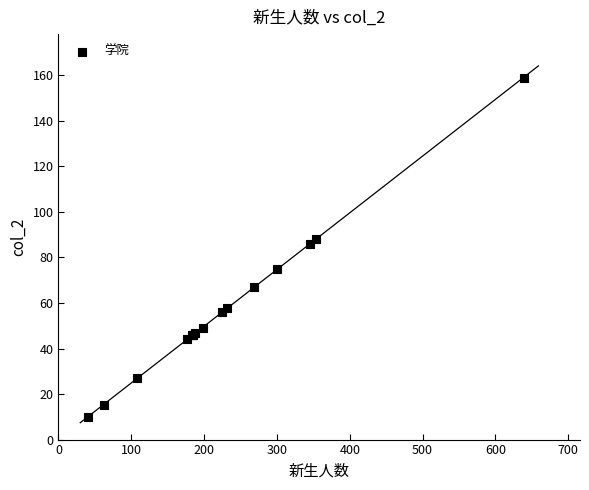

What Y value in the scatter plot is closest to 84?

86